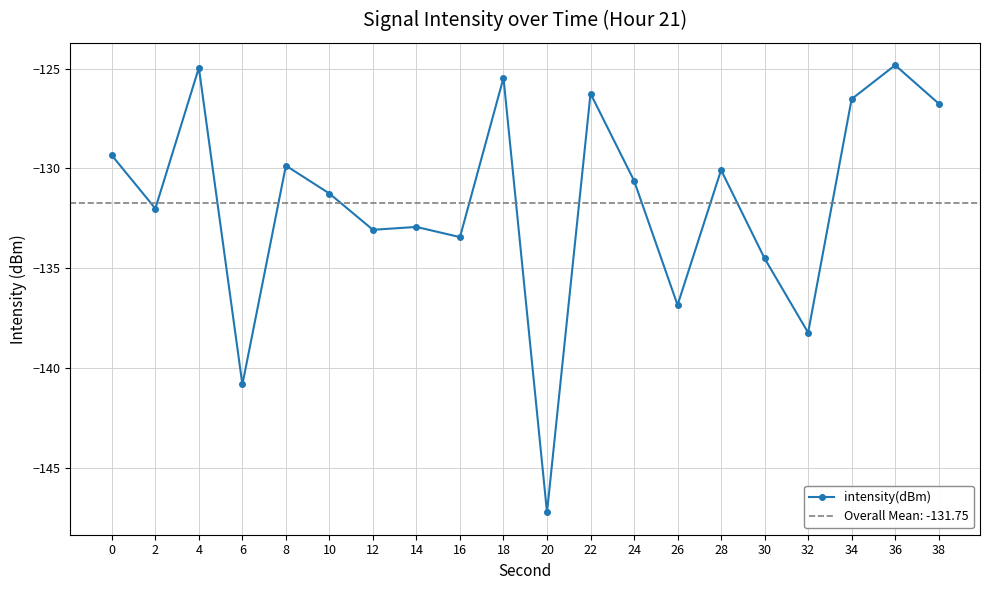

Reading right to left, list all the values displayed in this chart.

-126.8	-124.8	-126.5	-138.2	-134.5	-130.1	-136.8	-130.6	-126.3	-147.2	-125.5	-133.4	-132.9	-133.1	-131.3	-129.9	-140.8	-125.0	-132.0	-129.3